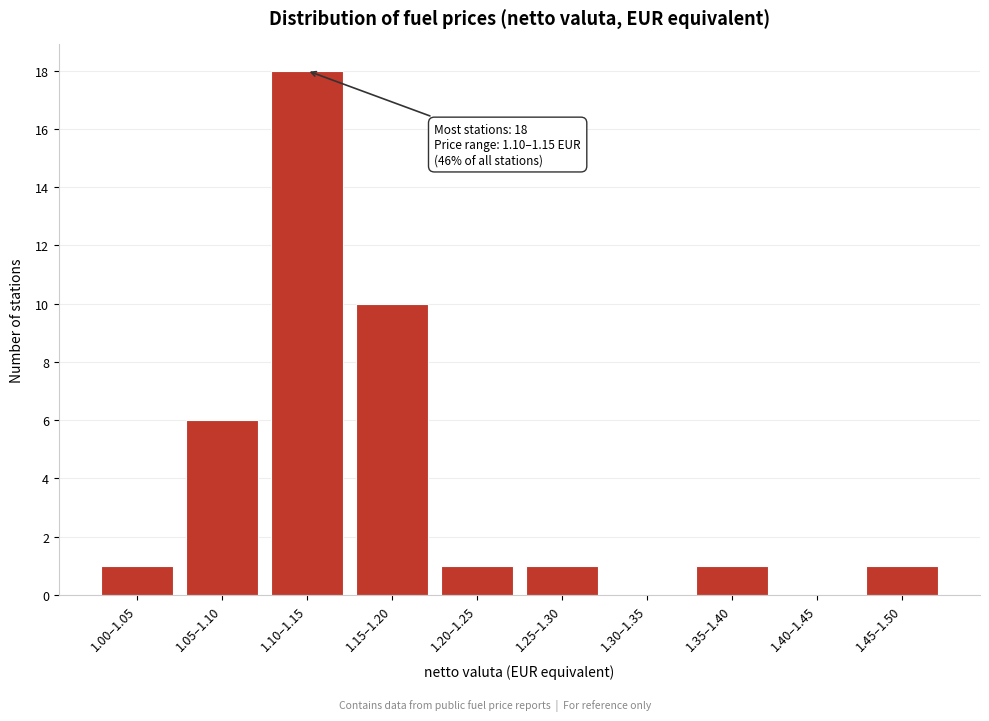

Reading right to left, extract all data points from this chart.

1.45–1.50=1	1.40–1.45=0	1.35–1.40=1	1.30–1.35=0	1.25–1.30=1	1.20–1.25=1	1.15–1.20=10	1.10–1.15=18	1.05–1.10=6	1.00–1.05=1